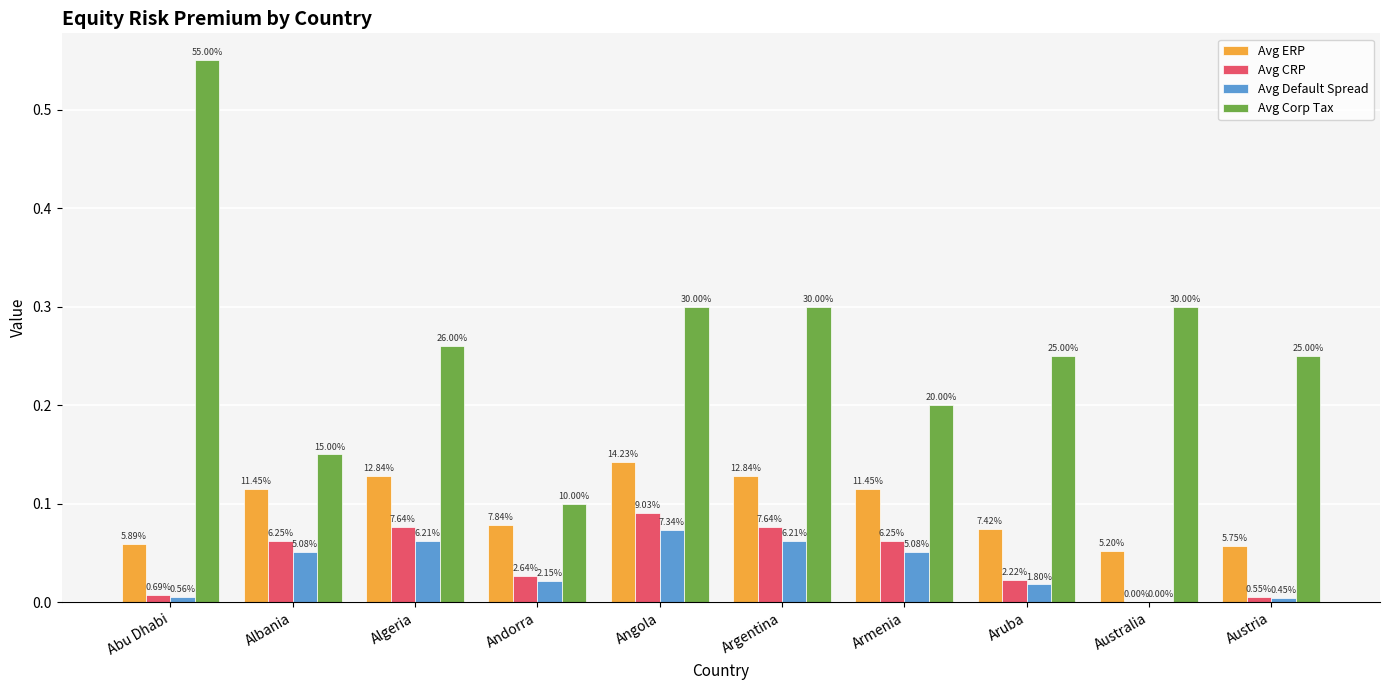

Reading left to right, what are all the values shown in this chart?

Avg ERP: Abu Dhabi=0.1	Albania=0.1	Algeria=0.1	Andorra=0.1	Angola=0.1	Argentina=0.1	Armenia=0.1	Aruba=0.1	Australia=0.1	Austria=0.1
Avg CRP: Abu Dhabi=0.0	Albania=0.1	Algeria=0.1	Andorra=0.0	Angola=0.1	Argentina=0.1	Armenia=0.1	Aruba=0.0	Australia=0.0	Austria=0.0
Avg Default Spread: Abu Dhabi=0.0	Albania=0.1	Algeria=0.1	Andorra=0.0	Angola=0.1	Argentina=0.1	Armenia=0.1	Aruba=0.0	Australia=0.0	Austria=0.0
Avg Corp Tax: Abu Dhabi=0.6	Albania=0.1	Algeria=0.3	Andorra=0.1	Angola=0.3	Argentina=0.3	Armenia=0.2	Aruba=0.2	Australia=0.3	Austria=0.2